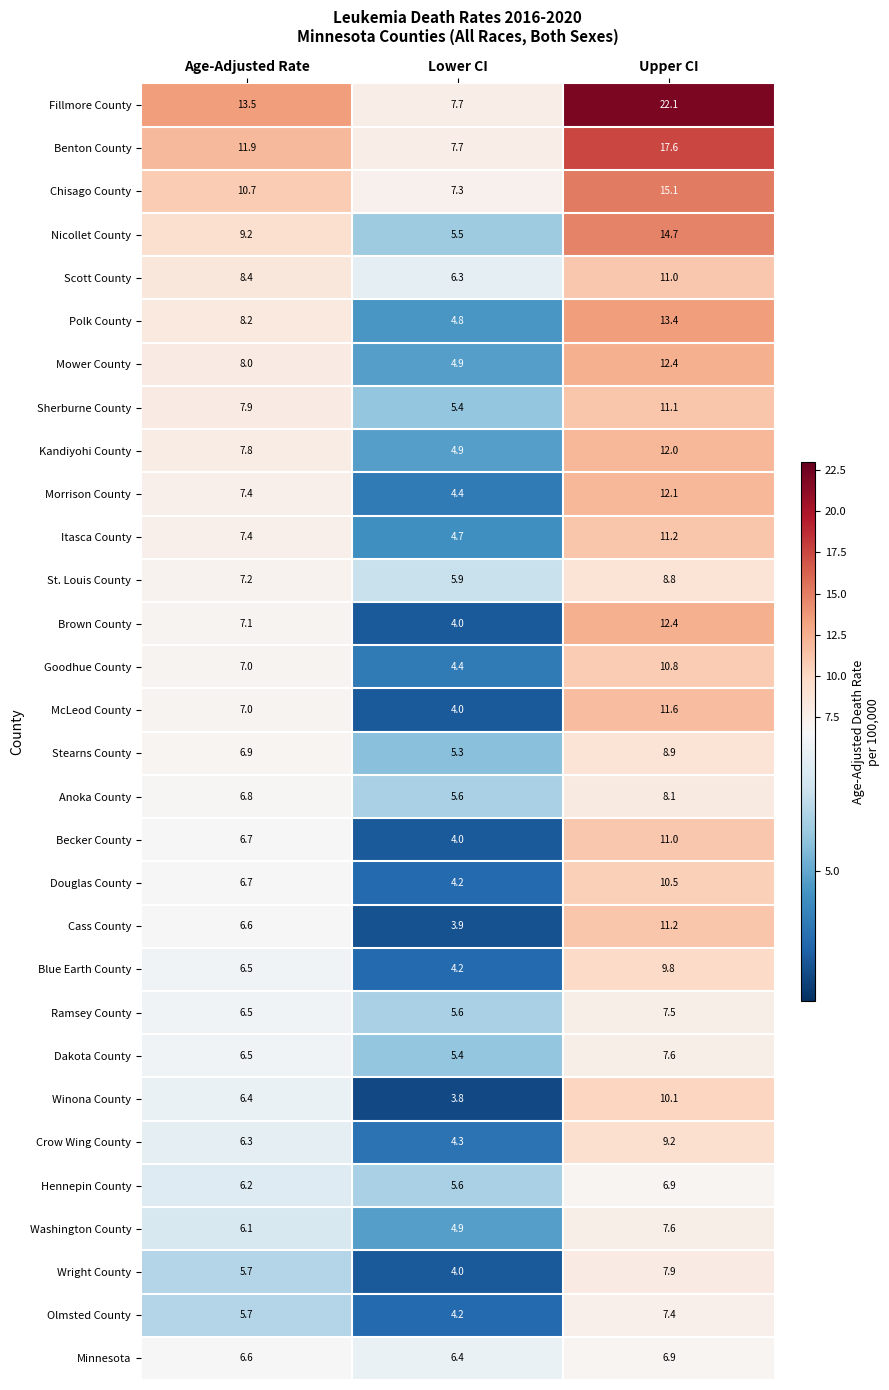

Which label corresponds to the largest value in the chart?

Upper CI